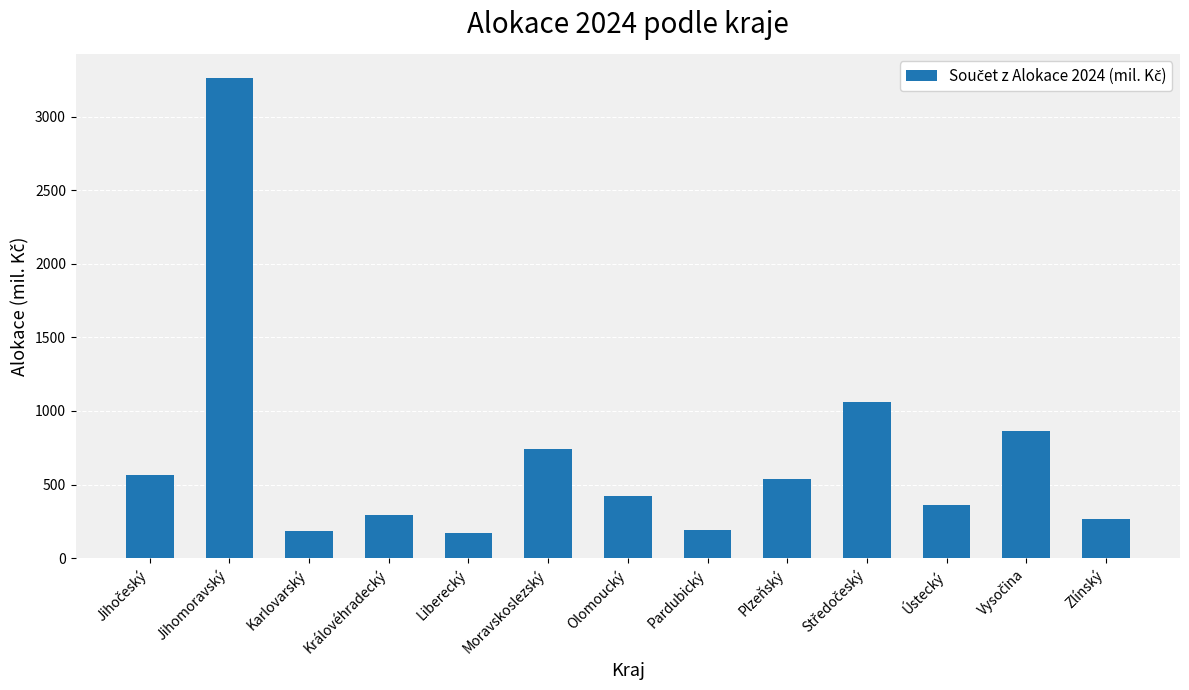

The value at Plzeňský is 537.0. True or false?

True